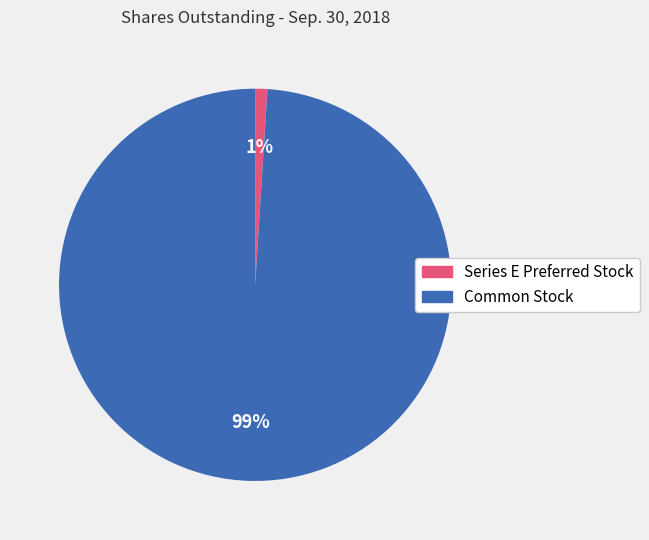

Combined, do Series E Preferred Stock and Common Stock account for over 50%?

Yes